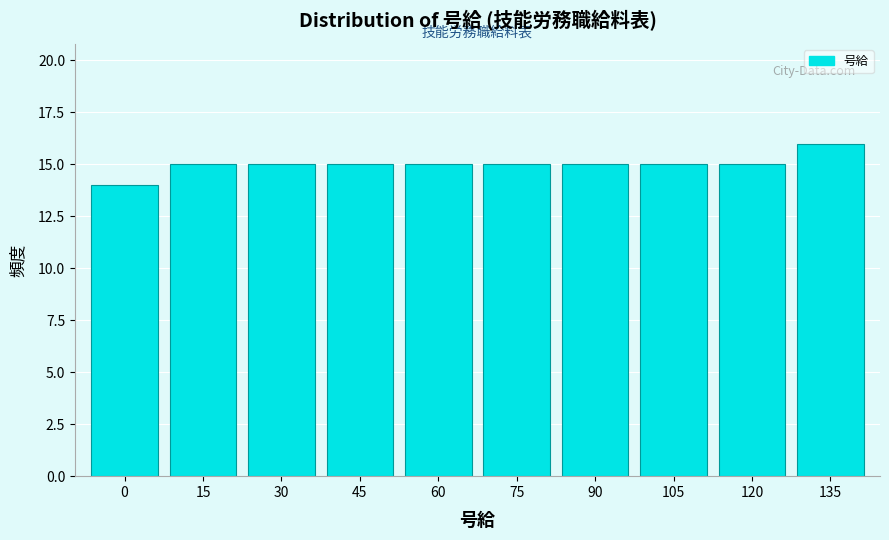

Reading left to right, list all the values displayed in this chart.

0=14	15=15	30=15	45=15	60=15	75=15	90=15	105=15	120=15	135=16